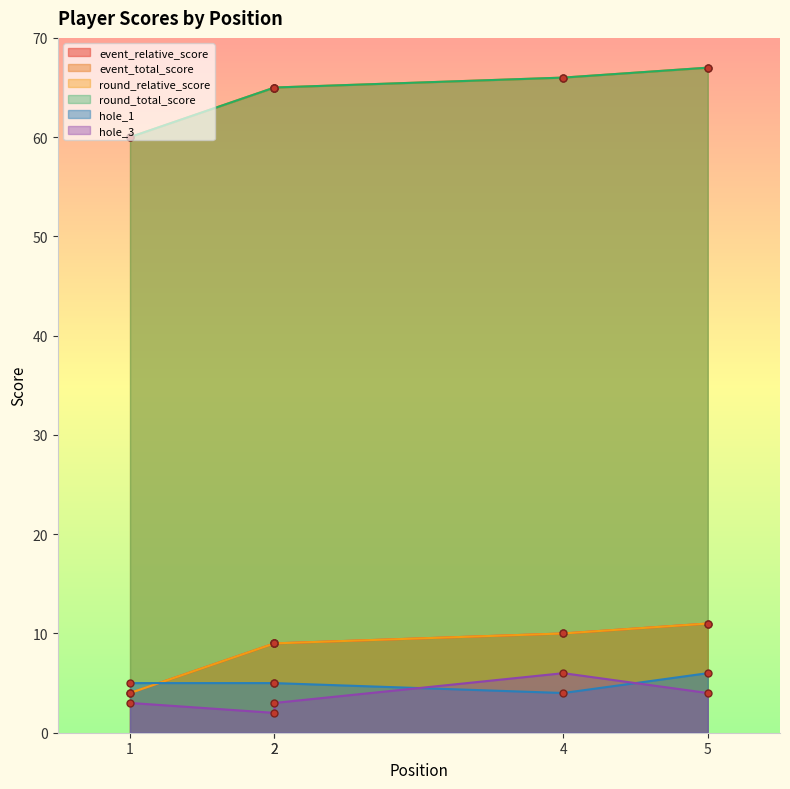

What is the smallest value displayed?

2